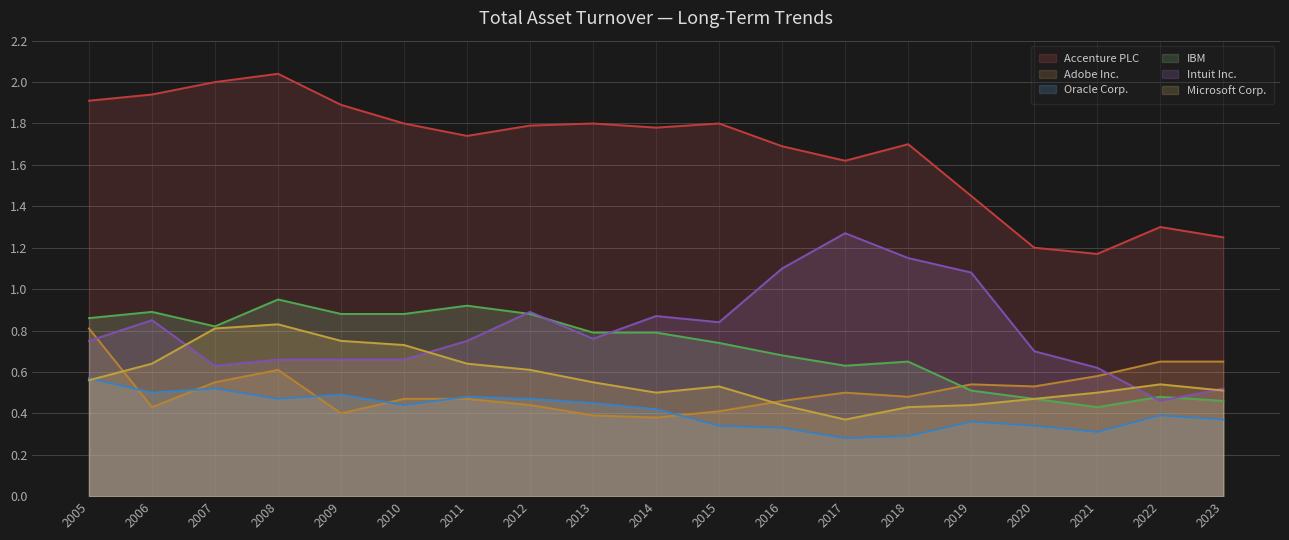

True or false: Adobe Inc. has a value of 0.7 at 2012.

False